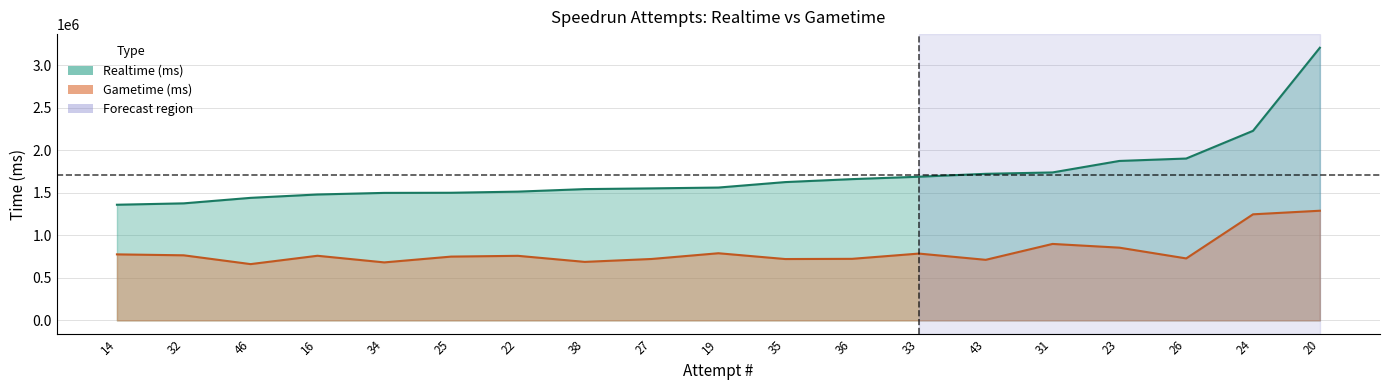

What is the difference between the Realtime (ms) values at 38 and 20?

1660925